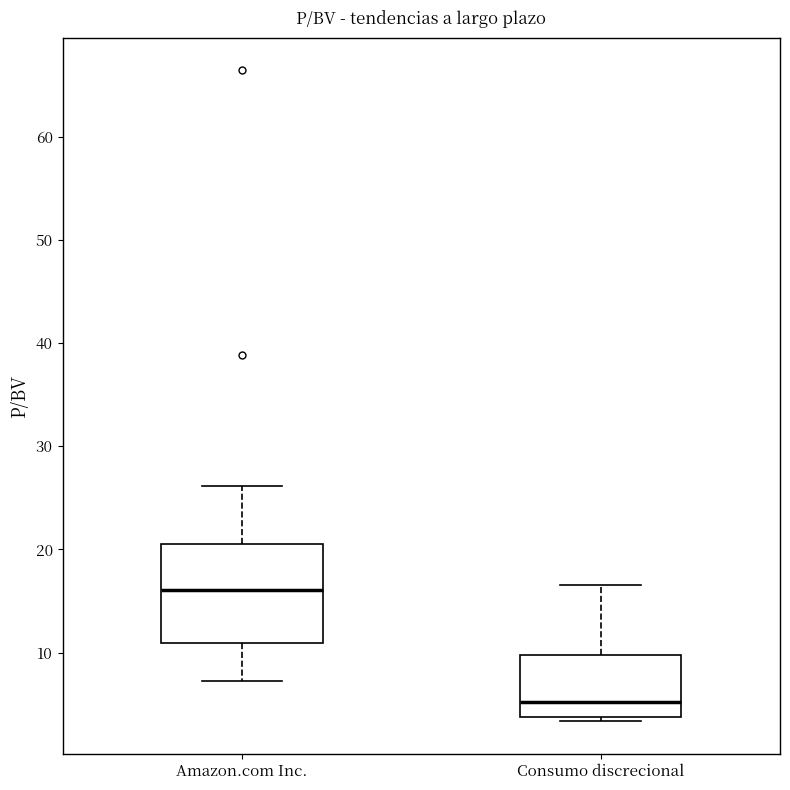

Where is the lower edge of the box for Amazon.com Inc. on the y-axis? The values are not printed on the chart, so give them approximately, as read against the axis.

11